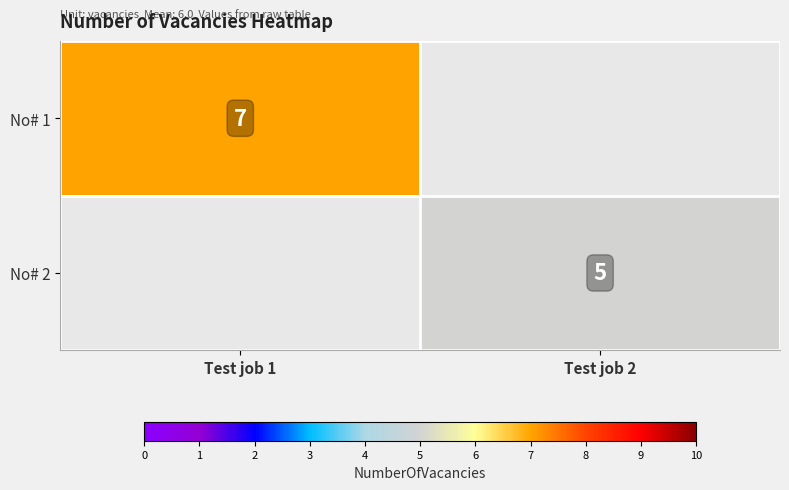

The value of No# 2 at Test job 2 is 9. True or false?

False